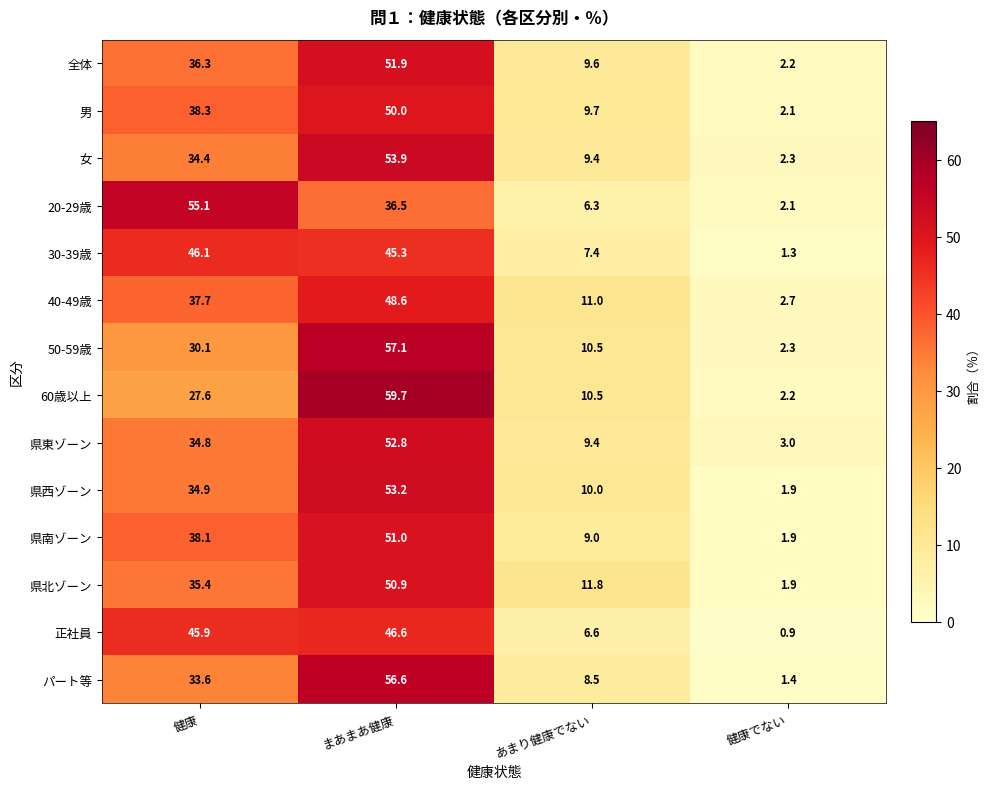

Where does the 女 series first go above 34?

健康